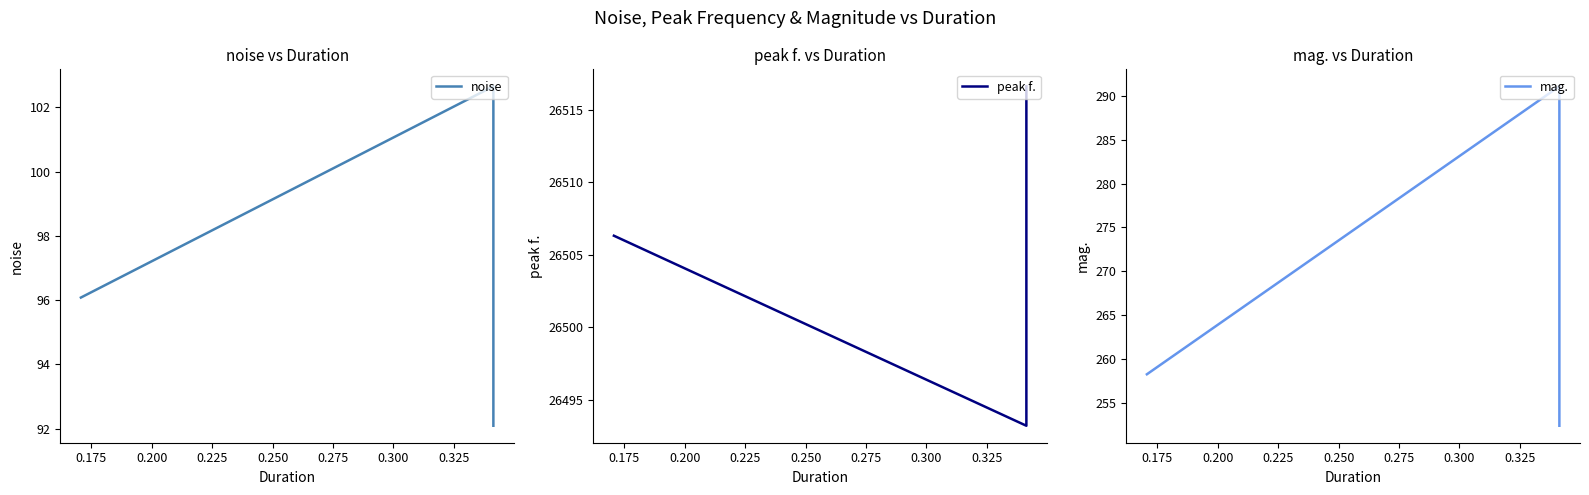

True or false: peak f. has a value of 8261.6 at 0.150.

False